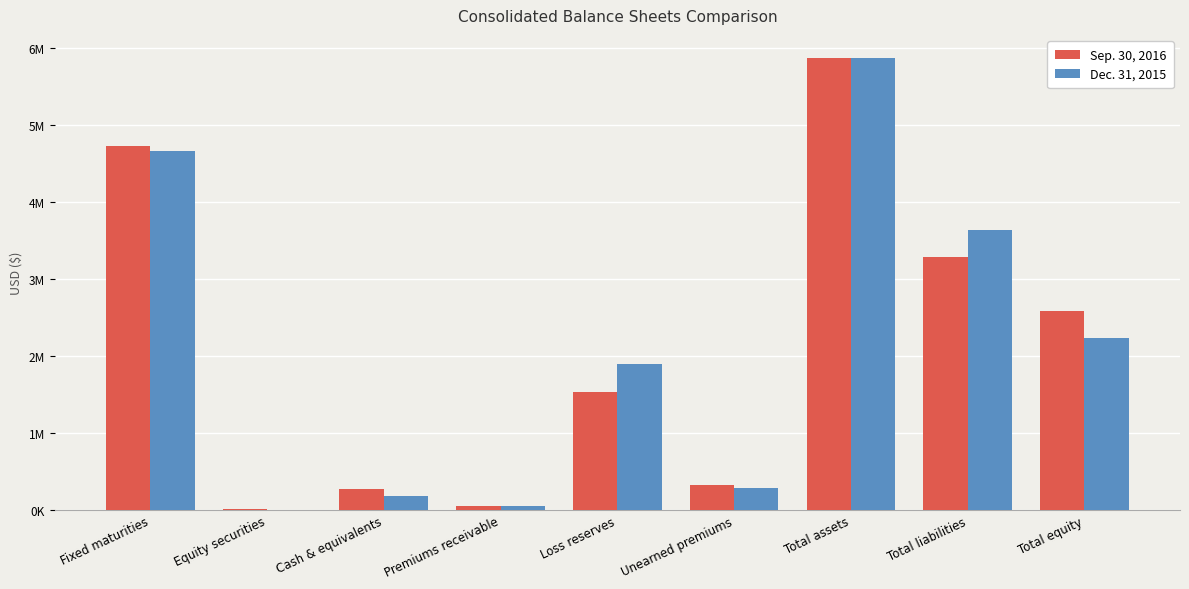

What is the sum of all Dec. 31, 2015 values?

18802856